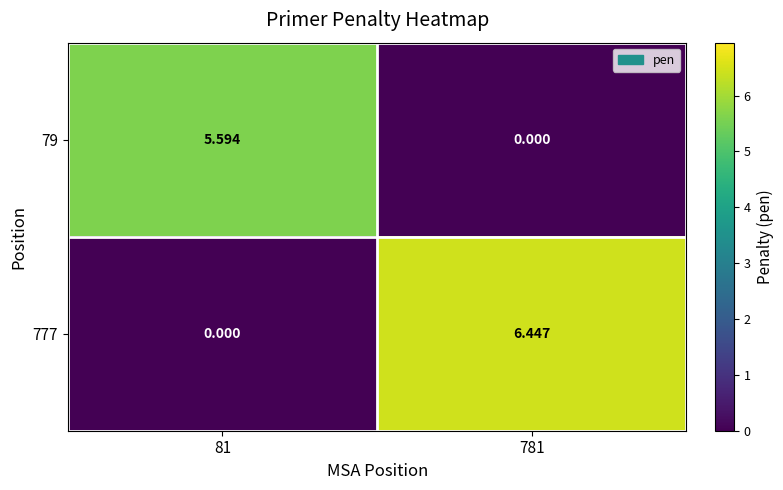

How many positive values does the 79 series have?

1